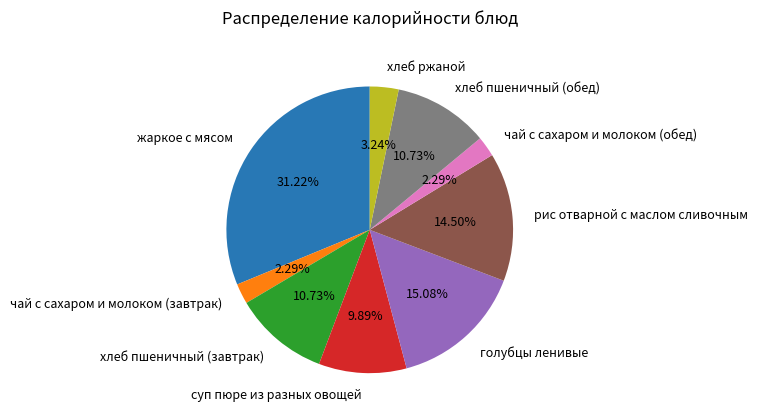

Does any single category account for the majority?

No